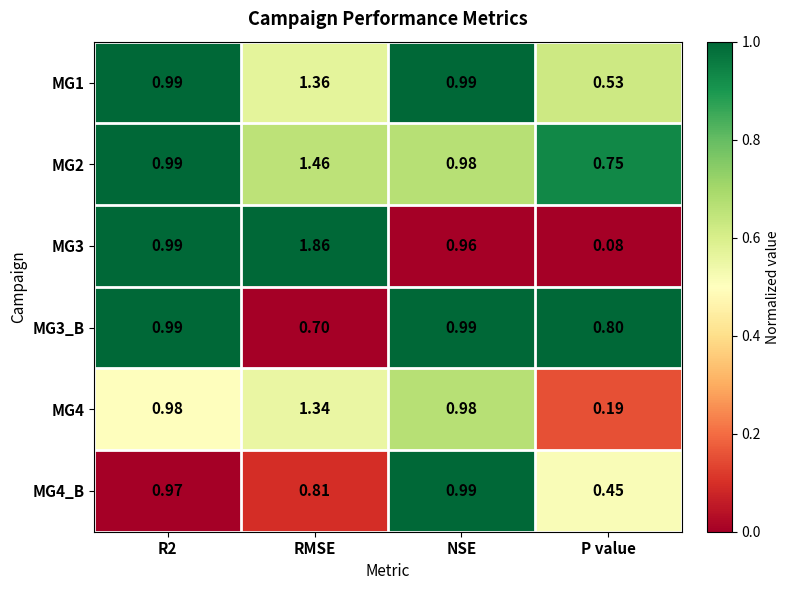

At which category does the chart reach its peak across all series?

RMSE